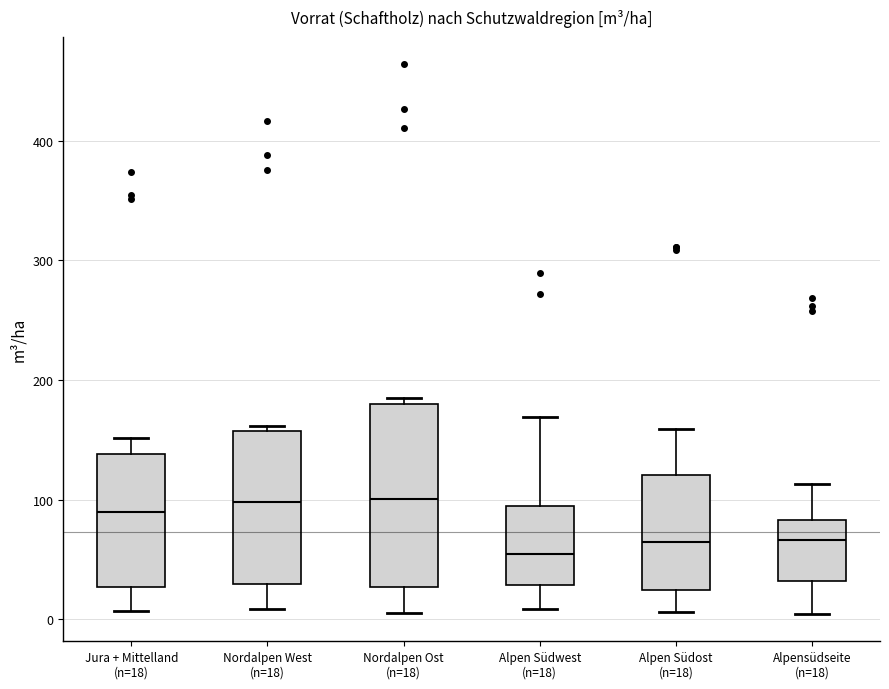

Reading left to right, transcribe this box plot: for each box, give where its median line is, the range the box spans, and where its two whiskers end, as read against the y-axis. The values are not printed on the chart, so give them approximately, as read against the axis.

Jura + Mittelland (n=18): median 90, box 30 to 140, whiskers 10 to 150
Nordalpen West (n=18): median 100, box 30 to 160, whiskers 10 to 160 (just above the box's upper edge)
Nordalpen Ost (n=18): median 100, box 30 to 180, whiskers 10 to 180 (just above the box's upper edge)
Alpen Südwest (n=18): median 50, box 30 to 90, whiskers 10 to 170
Alpen Südost (n=18): median 60, box 20 to 120, whiskers 10 to 160
Alpensüdseite (n=18): median 70, box 30 to 80, whiskers 0 to 110